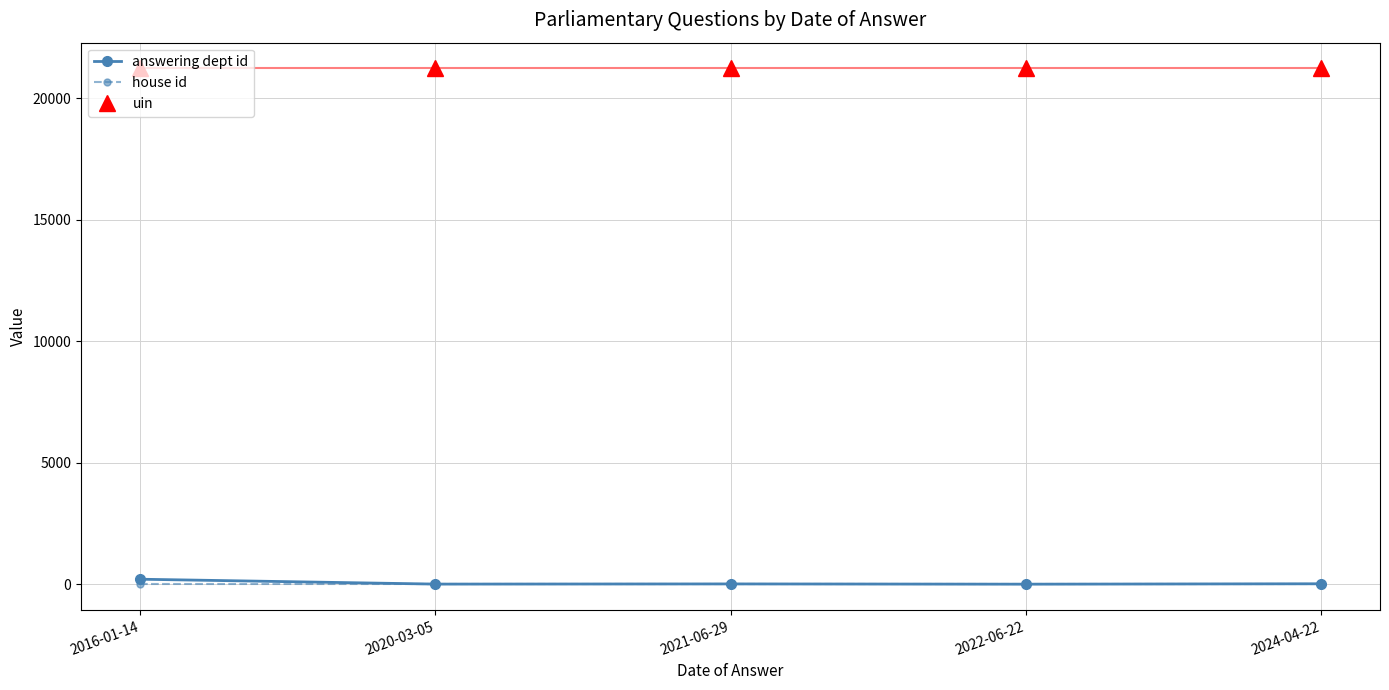

What is the value of the uin point at the 5th from the left?

21230